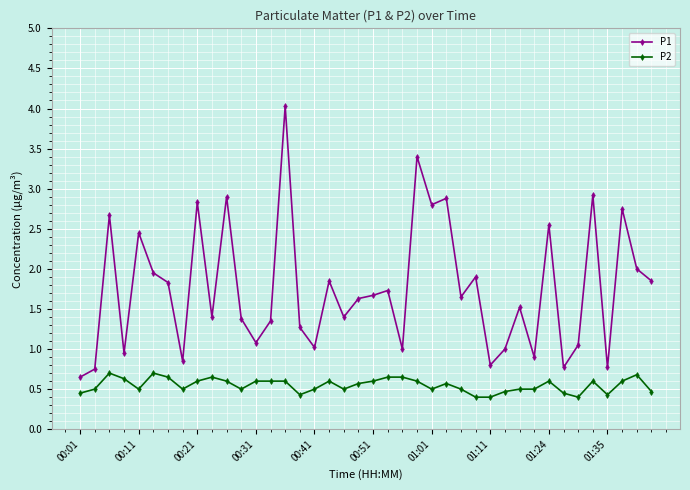

True or false: P2 and P1 cross at least once.

False